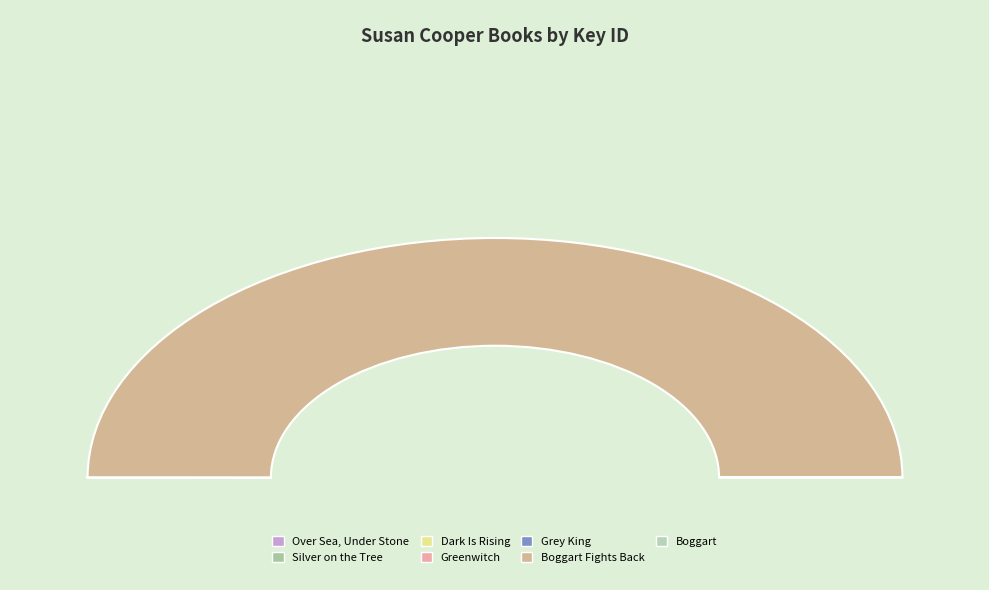

Rank the categories by value from lowest to highest.

Over Sea, Under Stone, Boggart, Silver on the Tree, Dark Is Rising, Grey King, Greenwitch, Boggart Fights Back